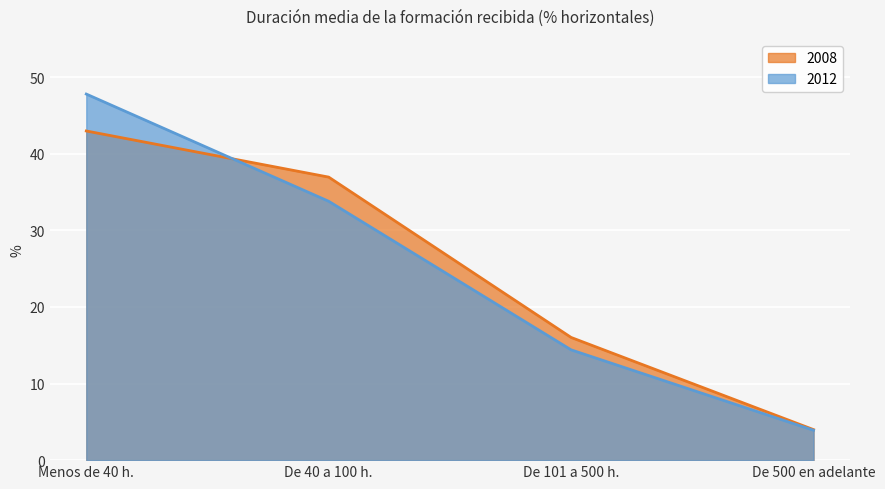

Reading left to right, list all the values displayed in this chart.

2008: 43.0	37.0	16.0	4.0
2012: 47.8	33.8	14.4	3.9